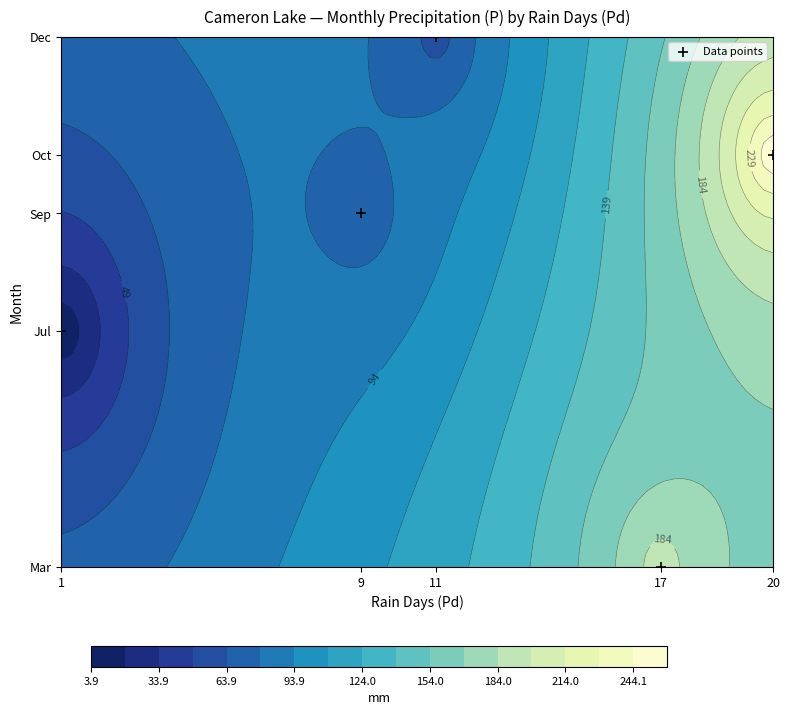

List the labels in order of value, smallest first.

17, 1, 9, 20, 11